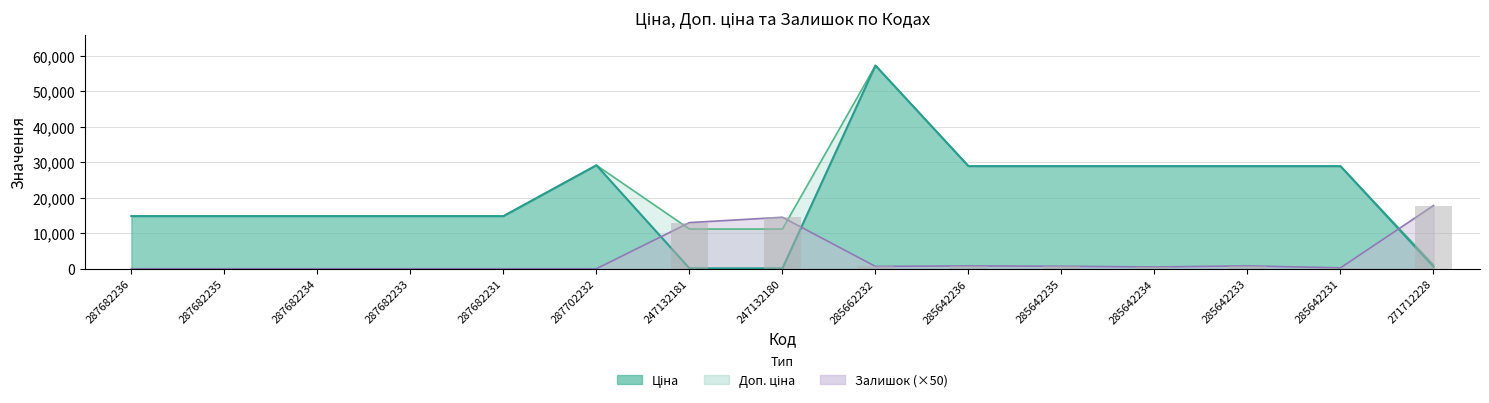

What is the total value across all series at 285642234?

58303.3